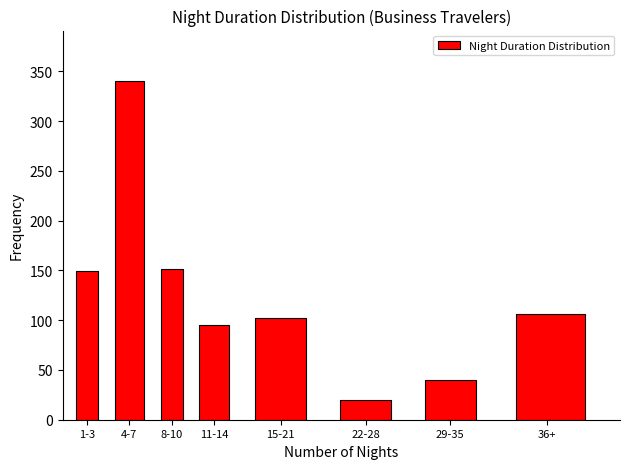

Reading left to right, list all the values displayed in this chart.

149	340	151	95	102	20	40	106